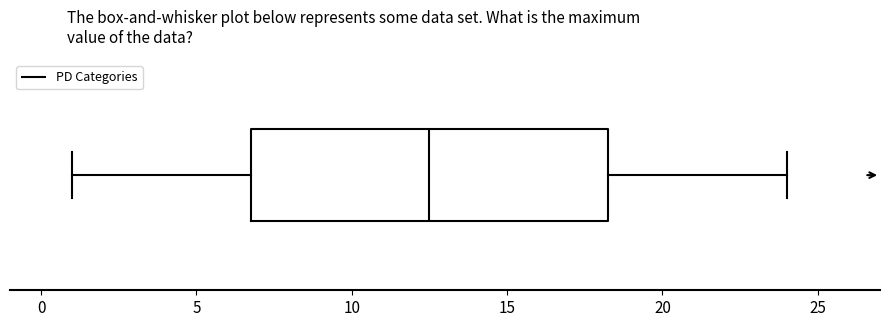

Transcribe this box plot: give where the median line is, the range the box spans, and where the two whiskers end, as read against the x-axis. The values are not printed on the chart, so give them approximately, as read against the axis.

median 12.5, box 7.0 to 18.5, whiskers 1.0 to 24.0